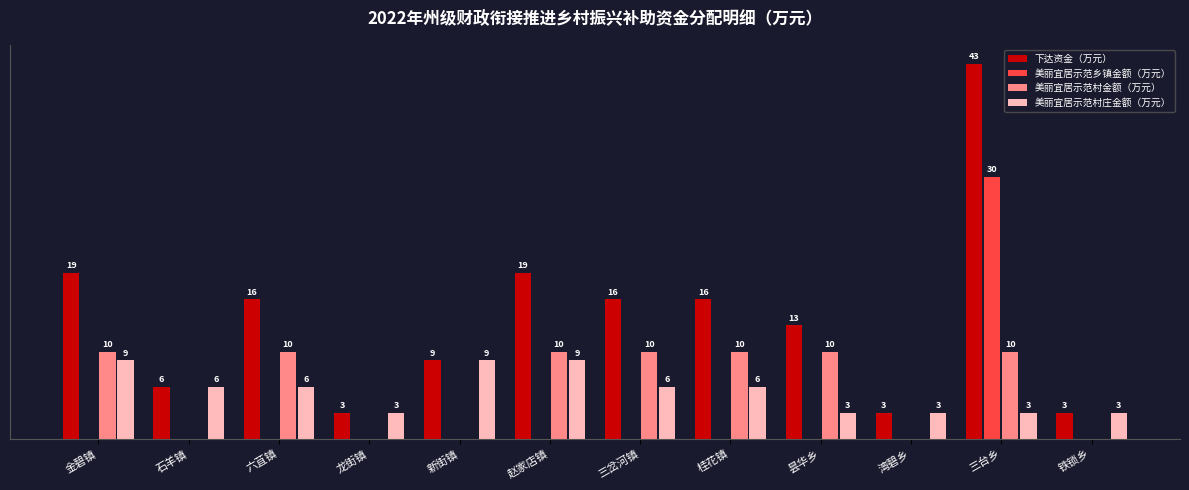

Between 金碧镇 and 石羊镇, which series saw the biggest shift?

下达资金（万元）